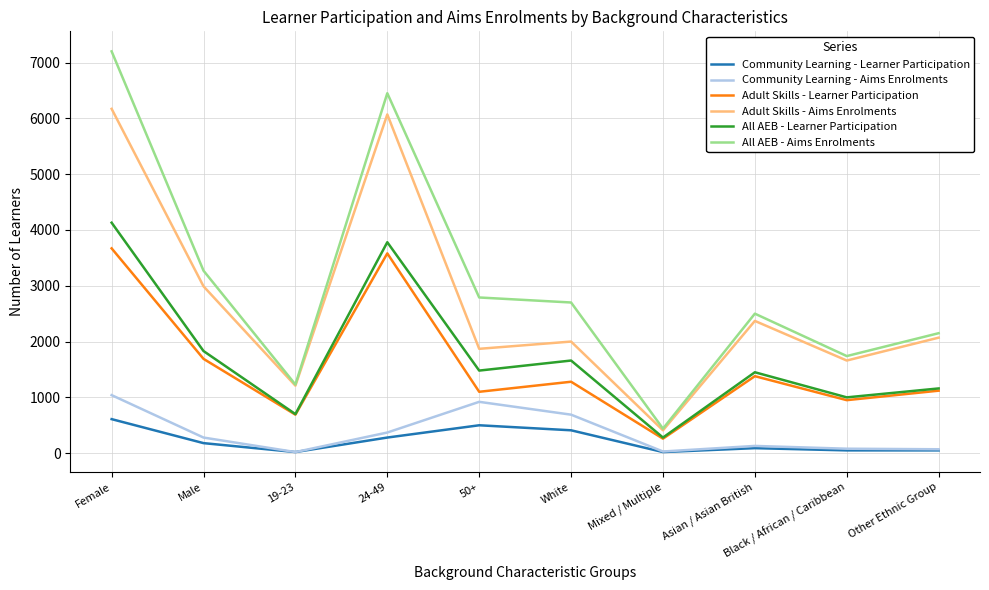

At which category is the sum across all series the highest?

Female